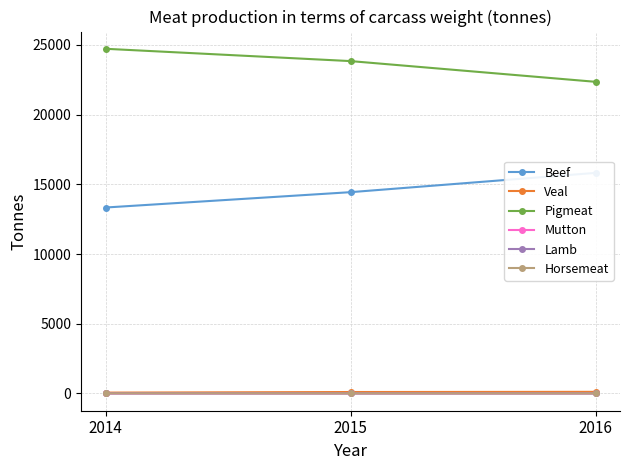

Is it true that Pigmeat equals 29300 at 2016?

False